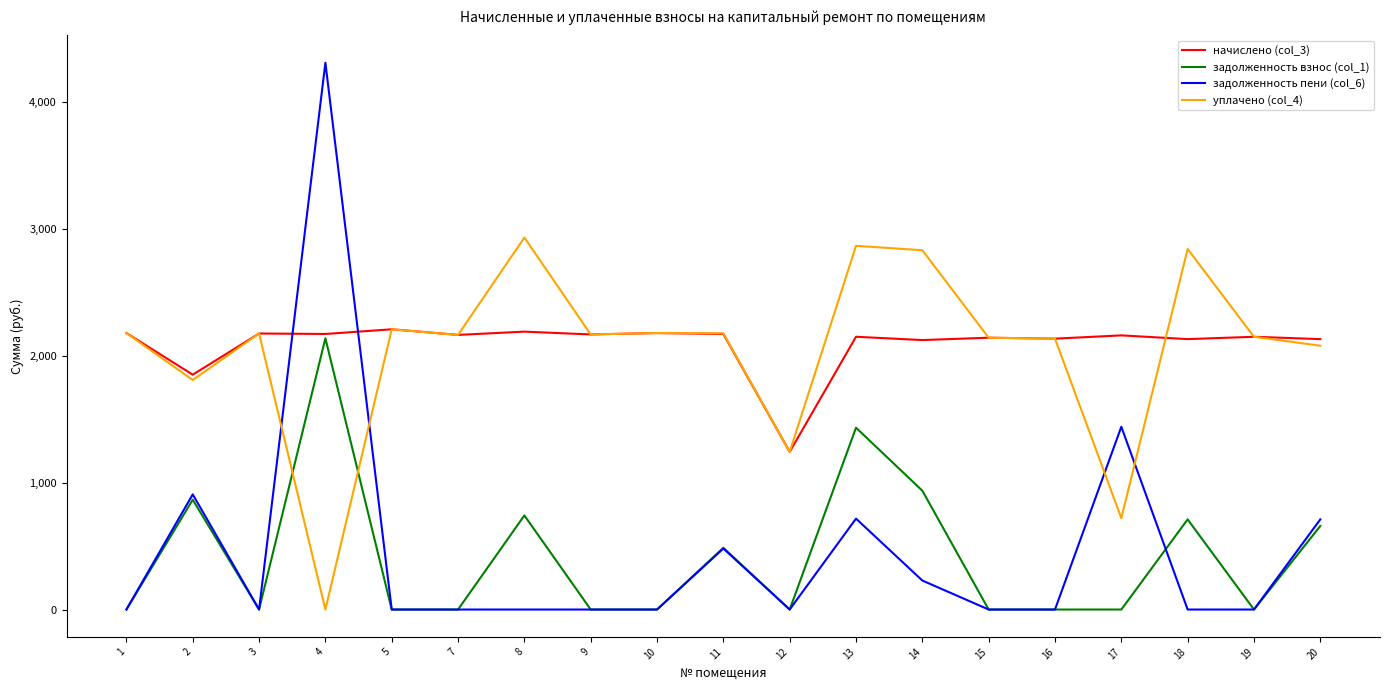

Which series has the largest range (max minus min)?

задолженность пени (col_6)